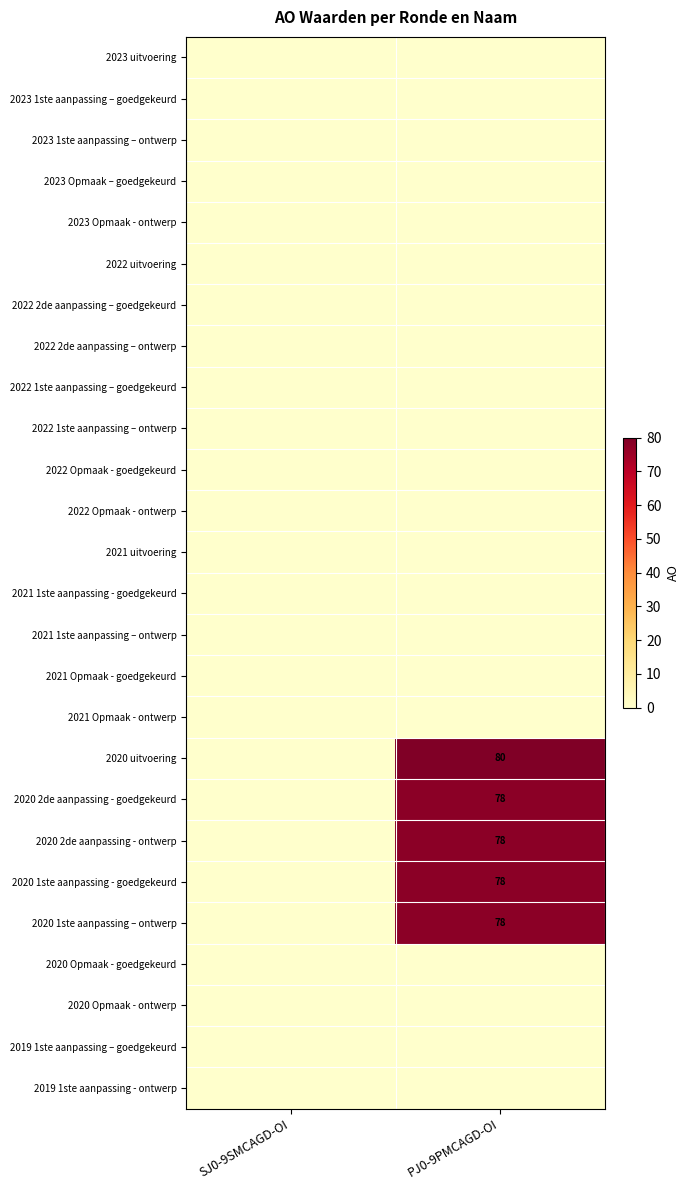

True or false: 2020 1ste aanpassing - goedgekeurd has a value of 78 at PJ0-9PMCAGD-OI.

True